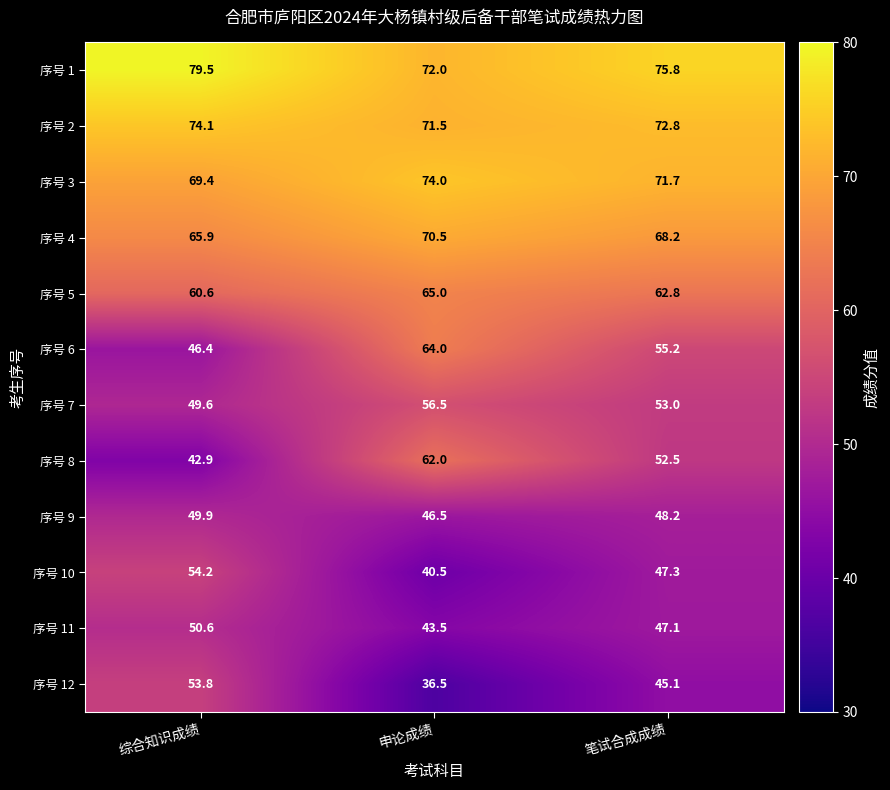

Which series has the largest total across all categories?

序号 1